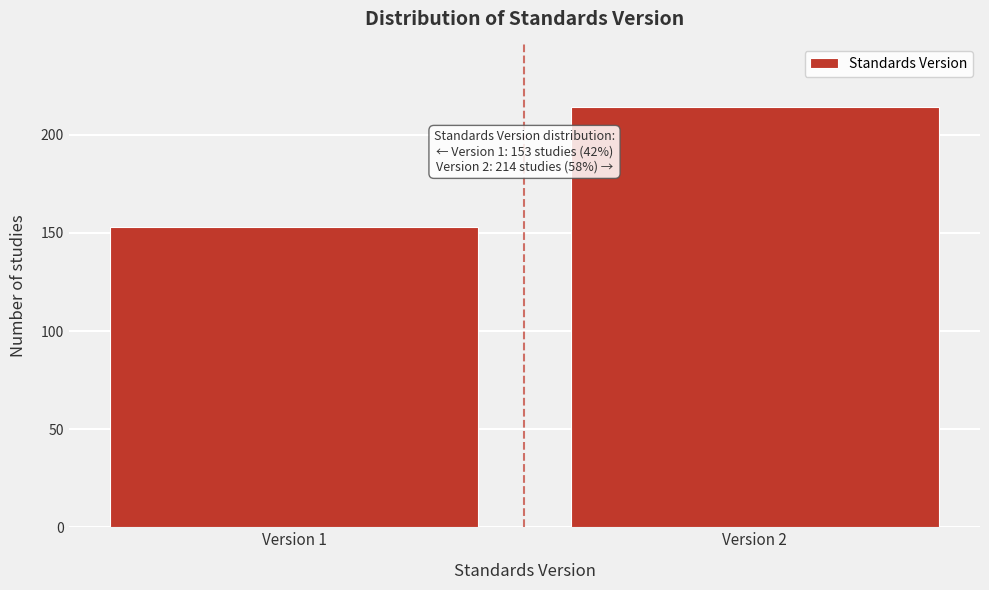

Reading left to right, list all the values displayed in this chart.

Version 1=153	Version 2=214